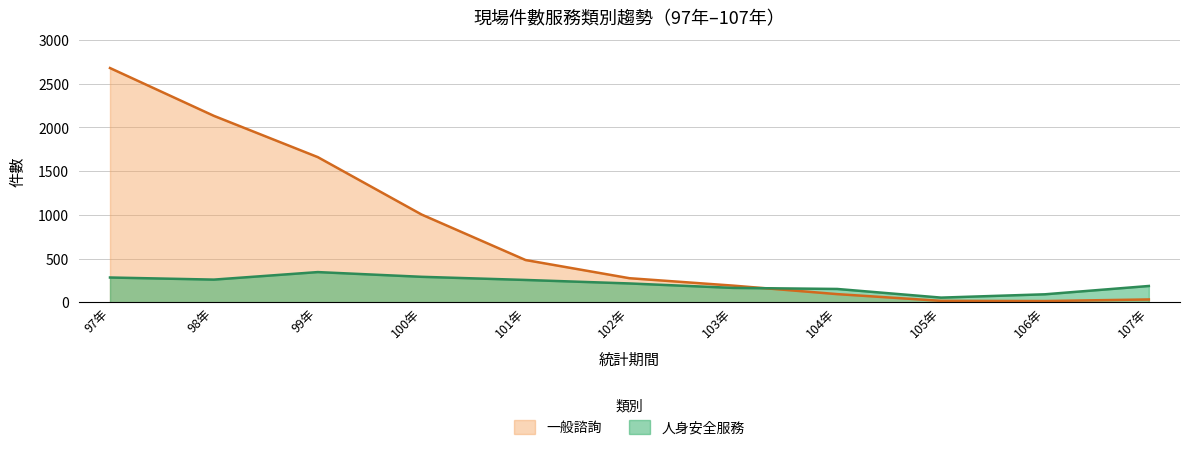

List the series in order of their overall mean, highest first.

一般諮詢, 人身安全服務